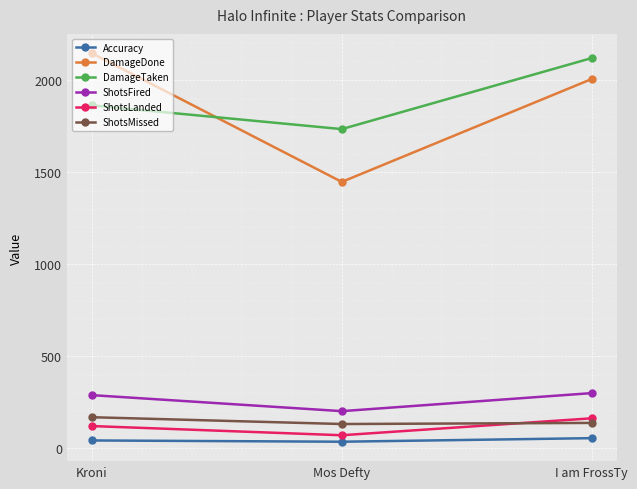

The value of ShotsLanded at Mos Defty is 70.0. True or false?

True